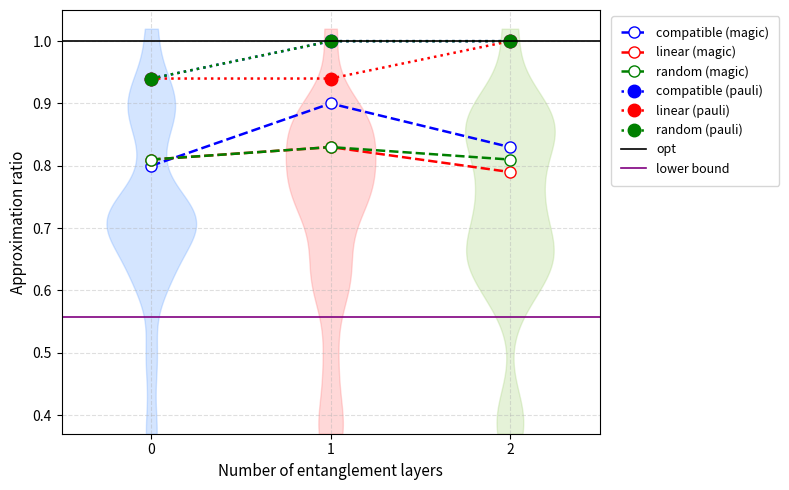

List the series in order of their peak value, highest first.

compatible (pauli), linear (pauli), random (pauli), compatible (magic), linear (magic), random (magic)